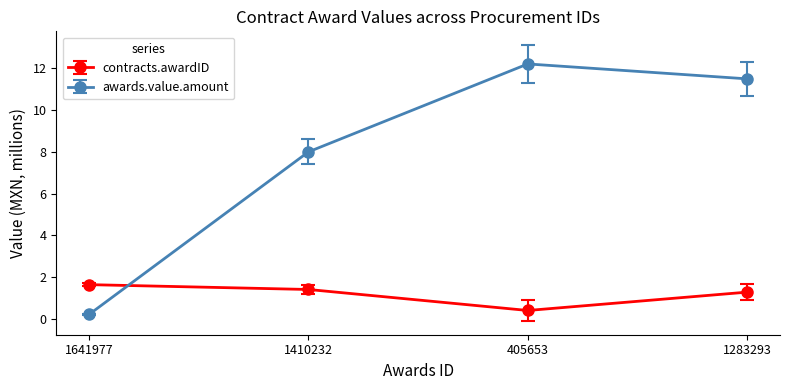

At which label does contracts.awardID reach its minimum?

405653